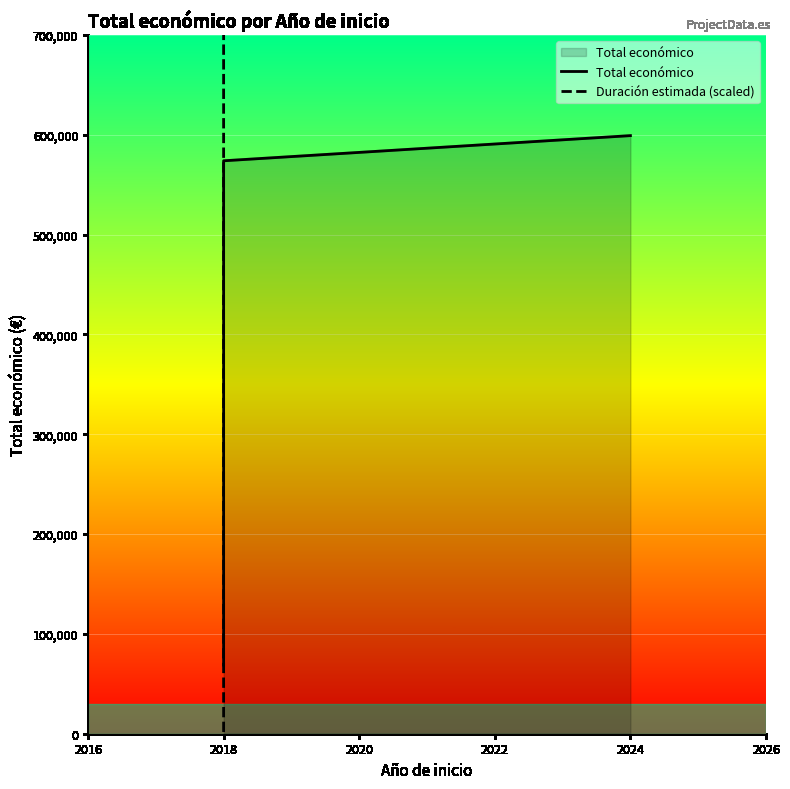

What is the value of the Total económico point at the 3rd from the left?

599211